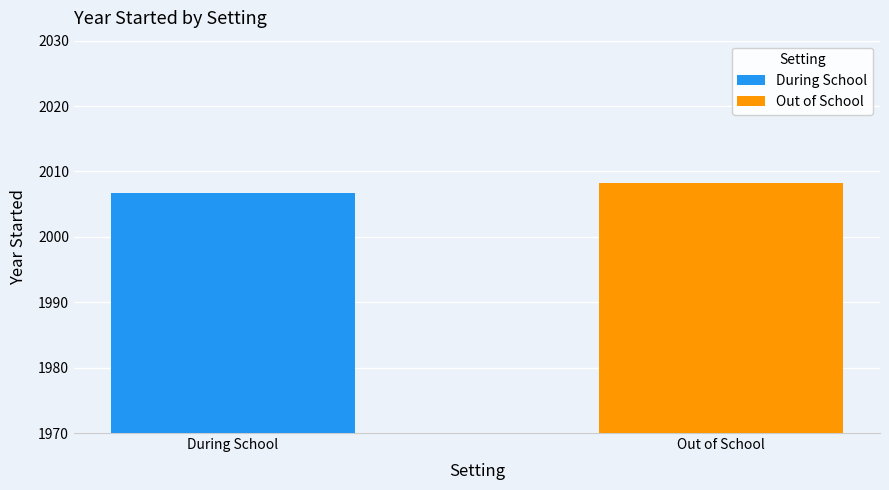

Reading right to left, extract all data points from this chart.

2008.2	2006.8